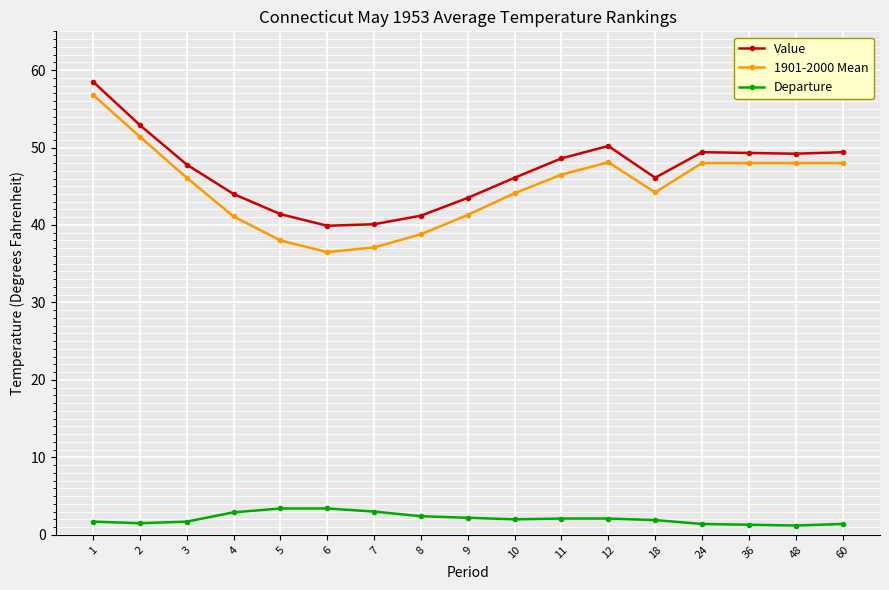

True or false: Departure and Value intersect in this chart.

False